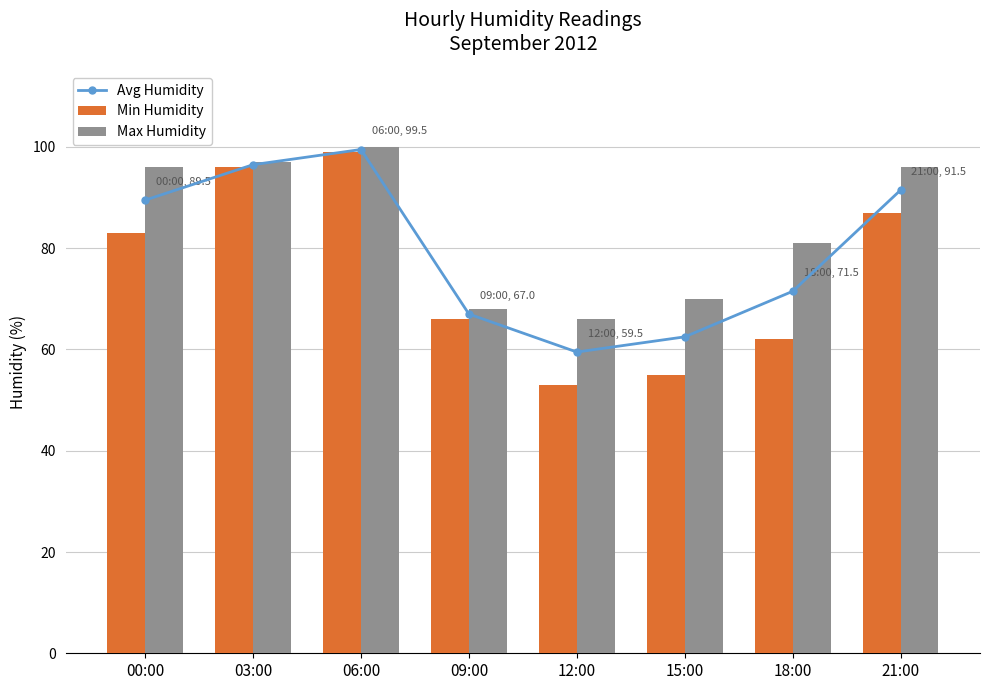

The value of Avg Humidity at 21:00 is 155.2. True or false?

False